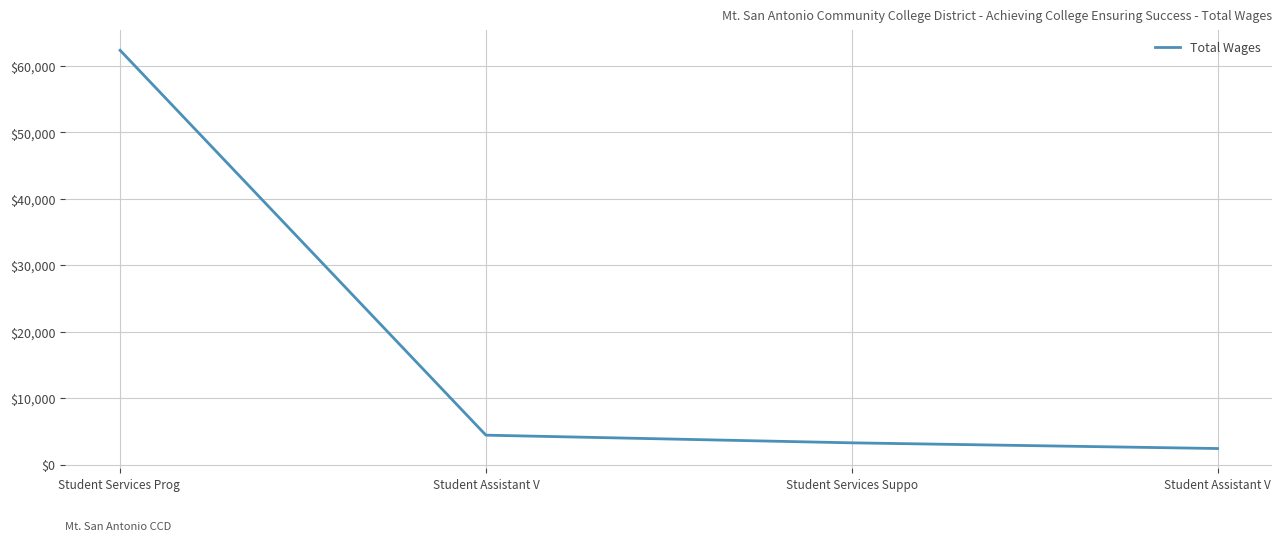

What is the sum of the values at Student Assistant V and Student Services Suppo?

5707